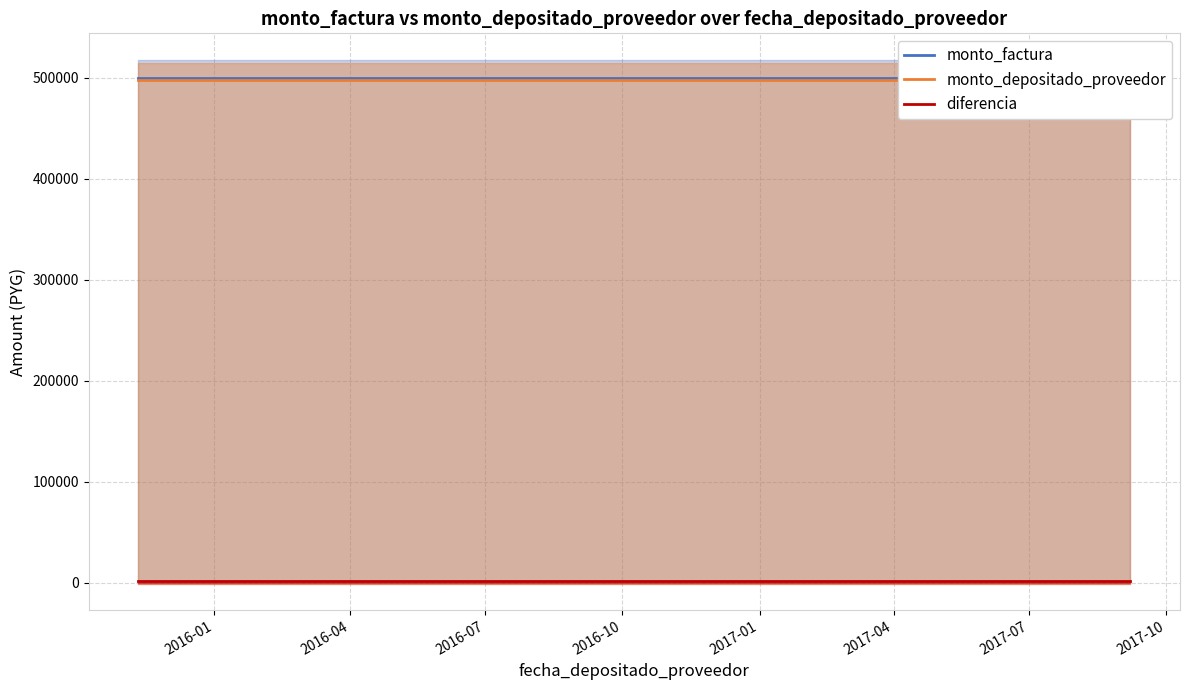

What is the greatest value displayed?

500000